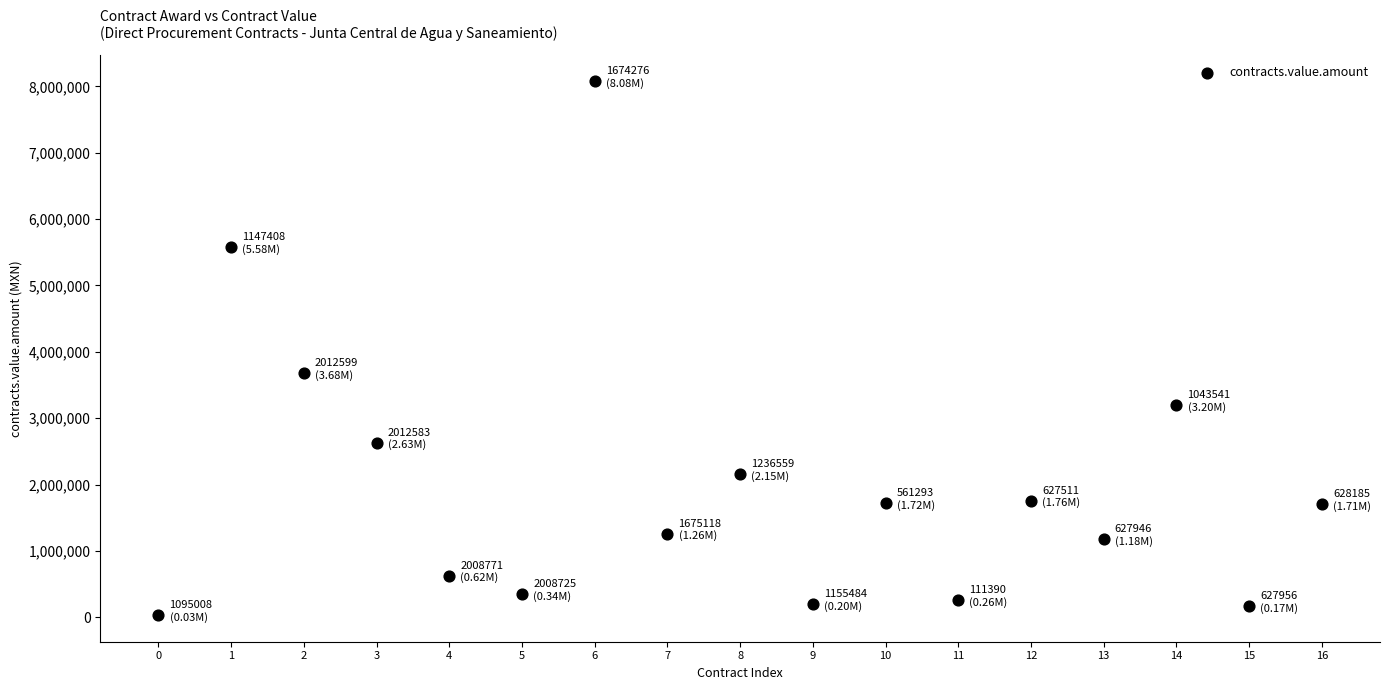

What Y value in the scatter plot is closest to 4054180?

3677495.0